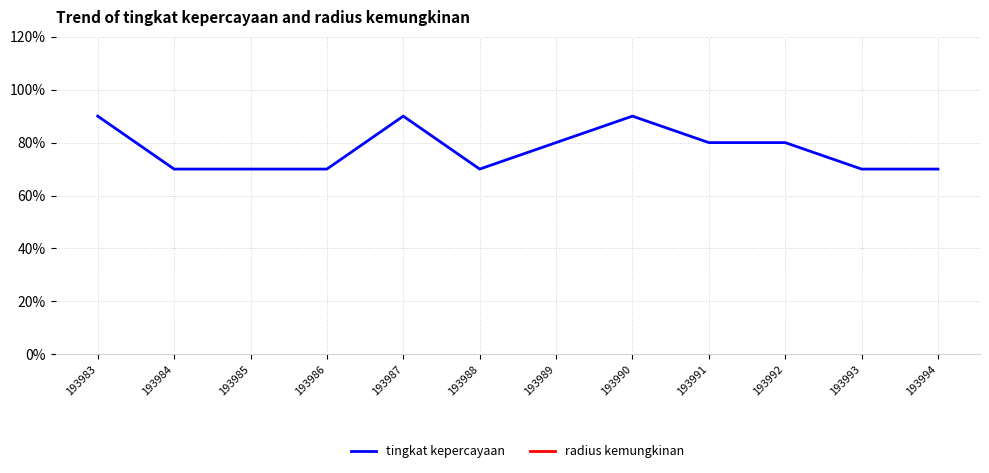

How many values in the tingkat kepercayaan series exceed 8?

3